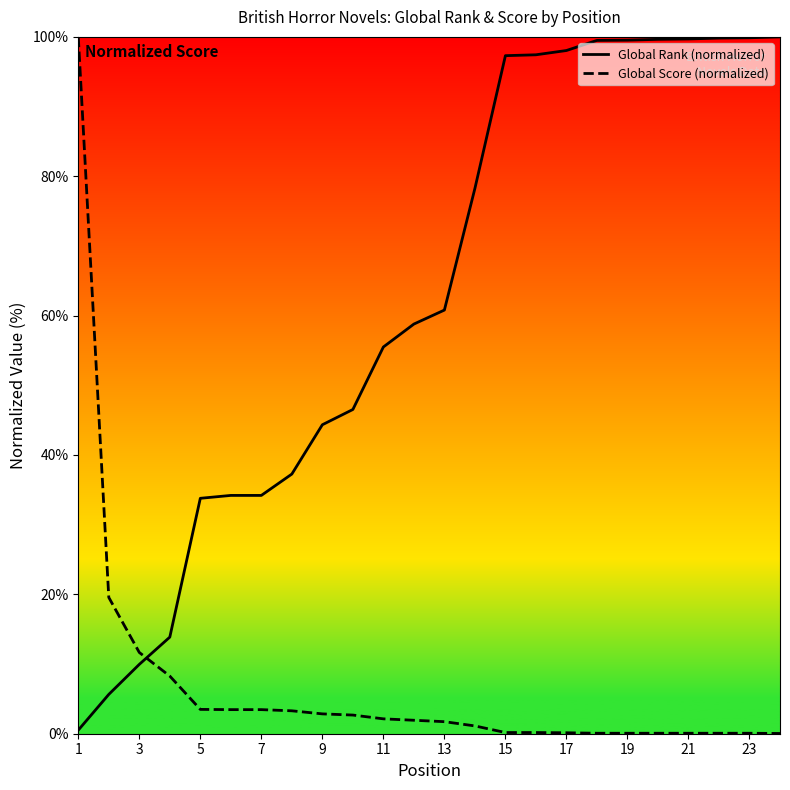

How many values in the Global Rank (normalized) series exceed 60?

12